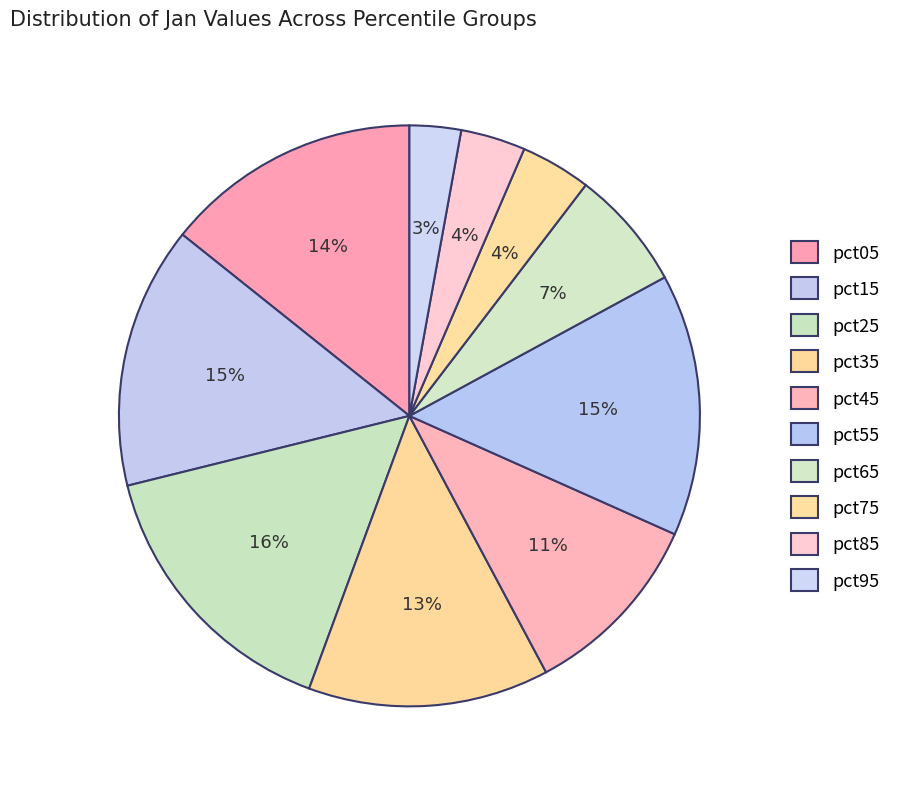

To the nearest percent, what is the difference between the pct25 and pct45 slice percentages?

5%